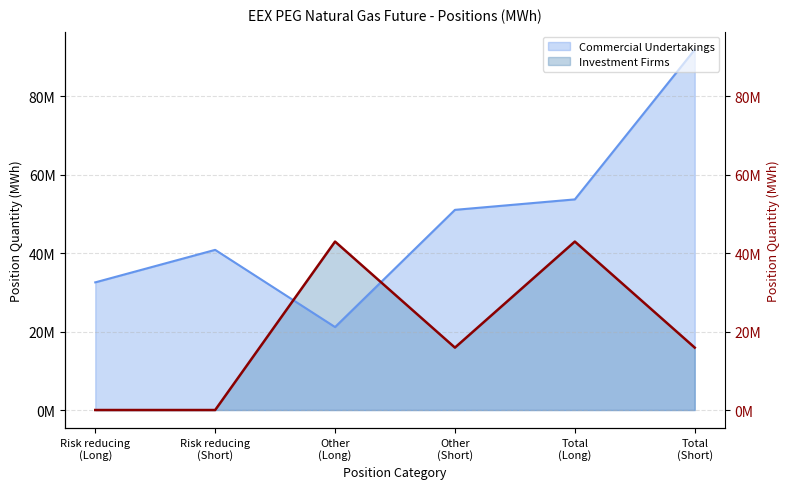

Is the value of Investment Firms at Risk reducing
(Long) greater than the value of Commercial Undertakings at Risk reducing
(Short)?

No